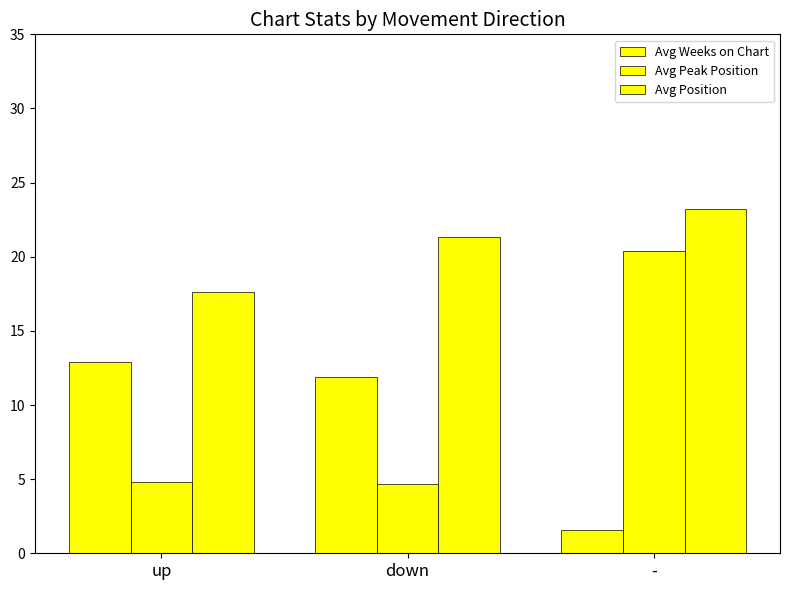

Is it true that Avg Peak Position equals 30.4 at -?

False